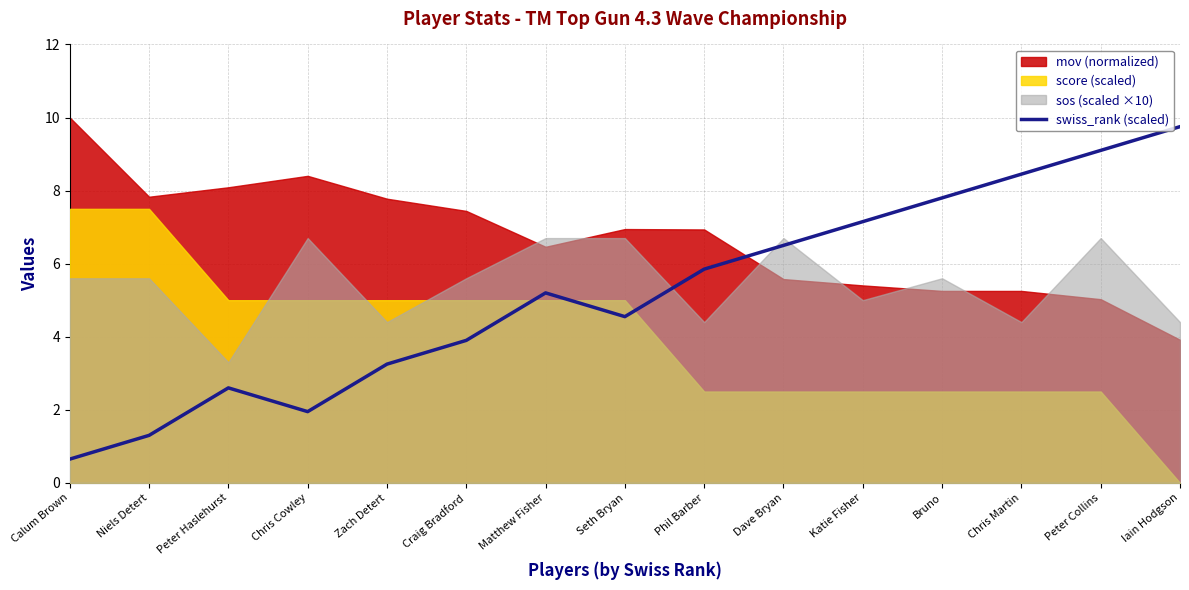

What is the label of the 13th point from the left?

Chris Martin